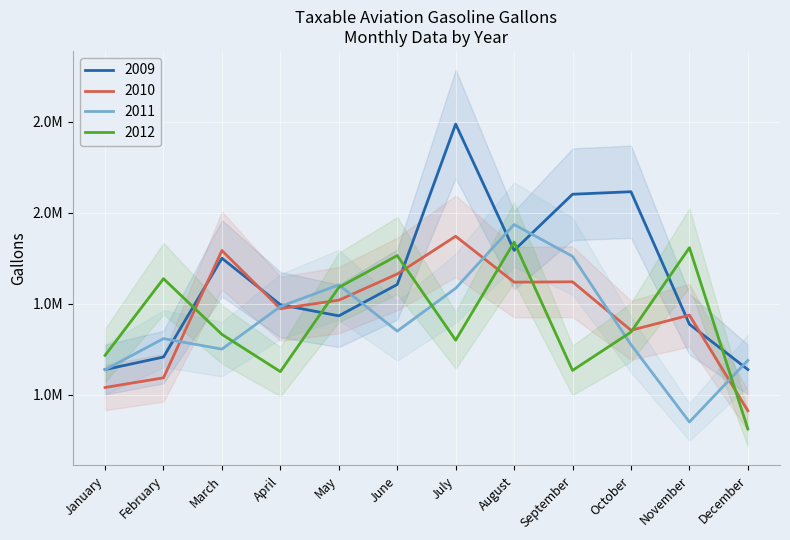

Where is 2012 nearest to the value 1324738?

March